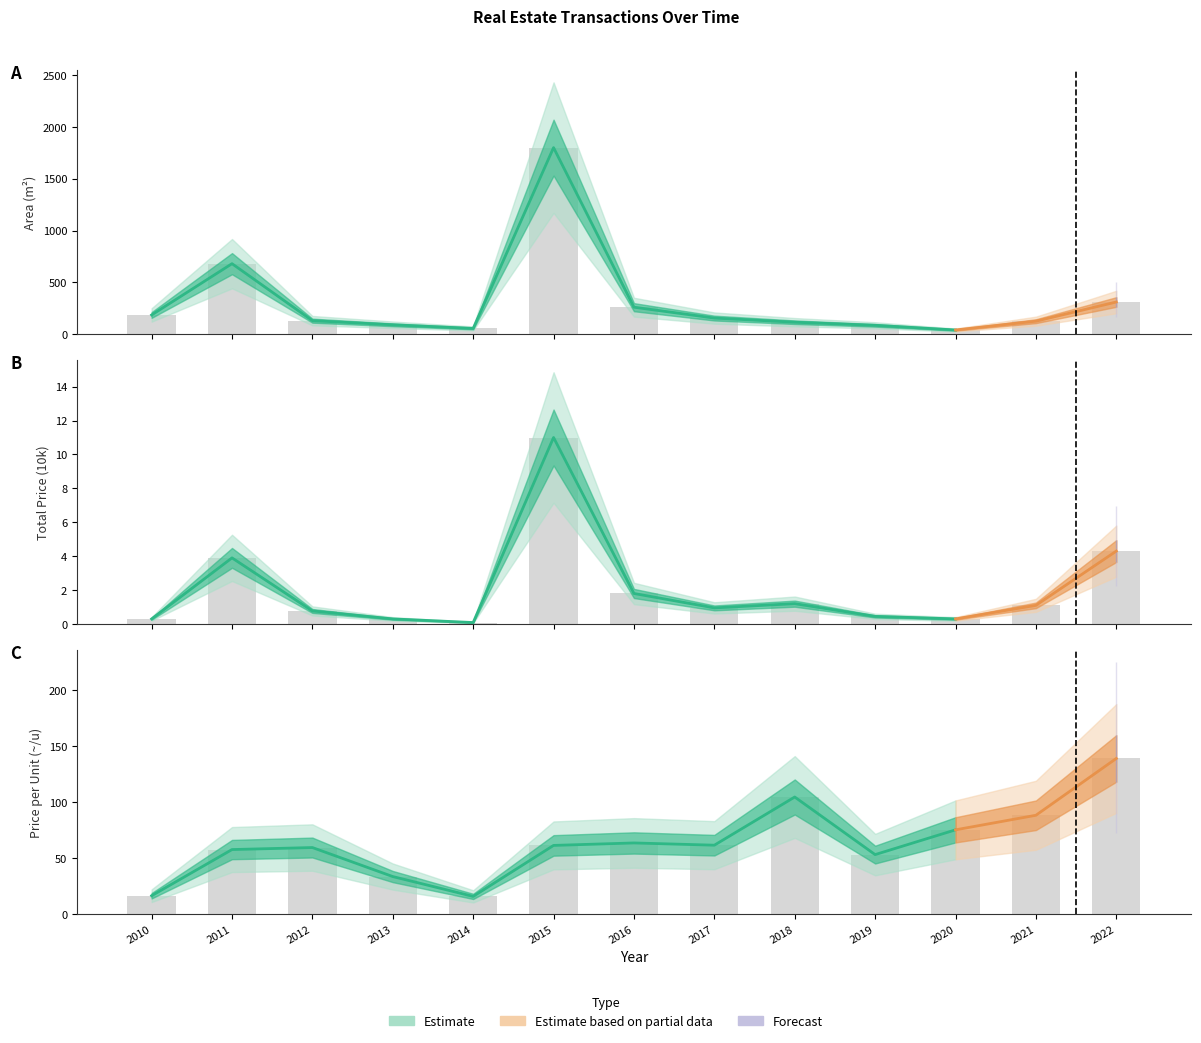

The value of price_total_10k at 2014 is 0.1. True or false?

True